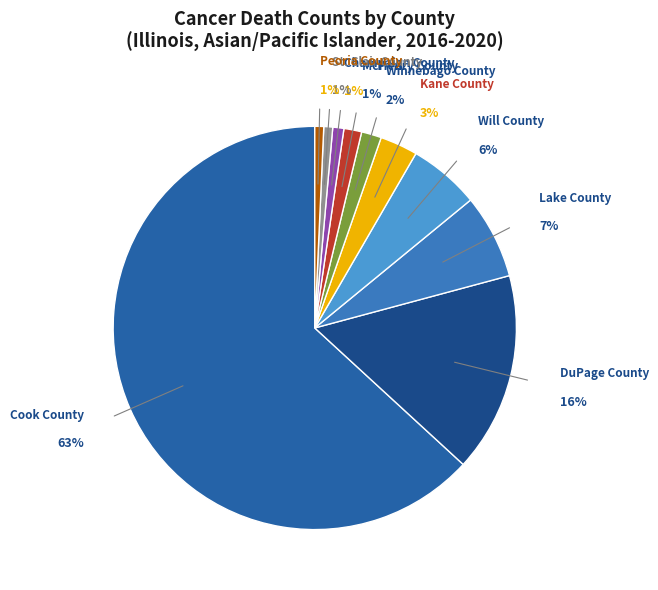

Which category has the smallest portion of the pie?

St. Clair County